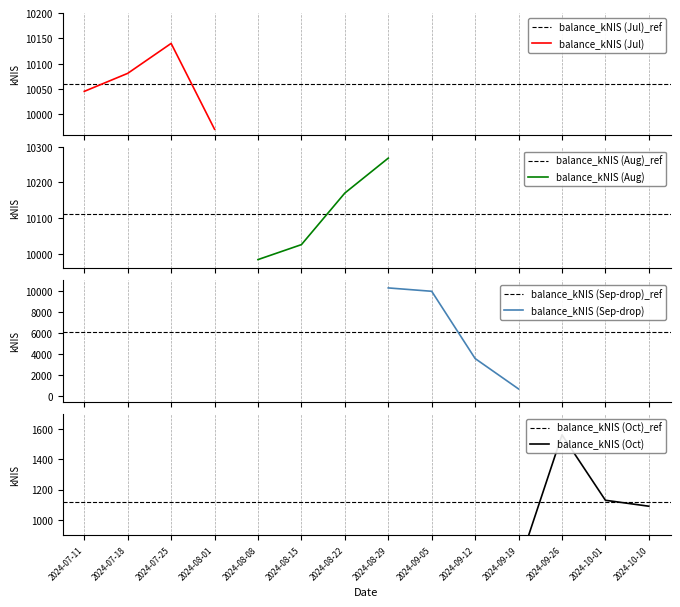

How many interior local peaks (higher than both neighbors) does the data have?

3